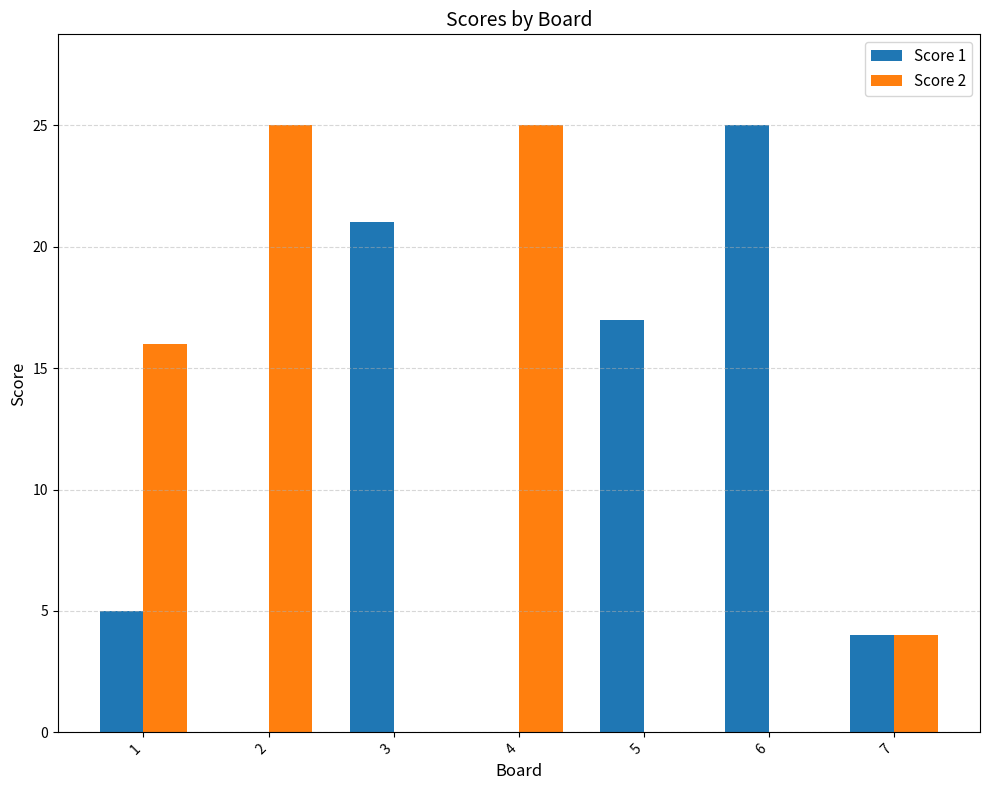

Between 2 and 5, which series saw the biggest shift?

Score 2